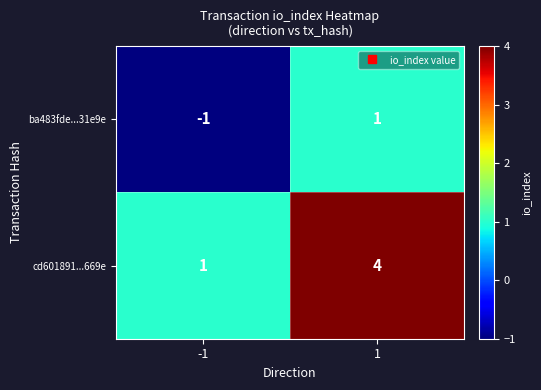

Reading right to left, what are all the values shown in this chart?

ba483fde...31e9e: 1=1	-1=-1
cd601891...669e: 1=4	-1=1